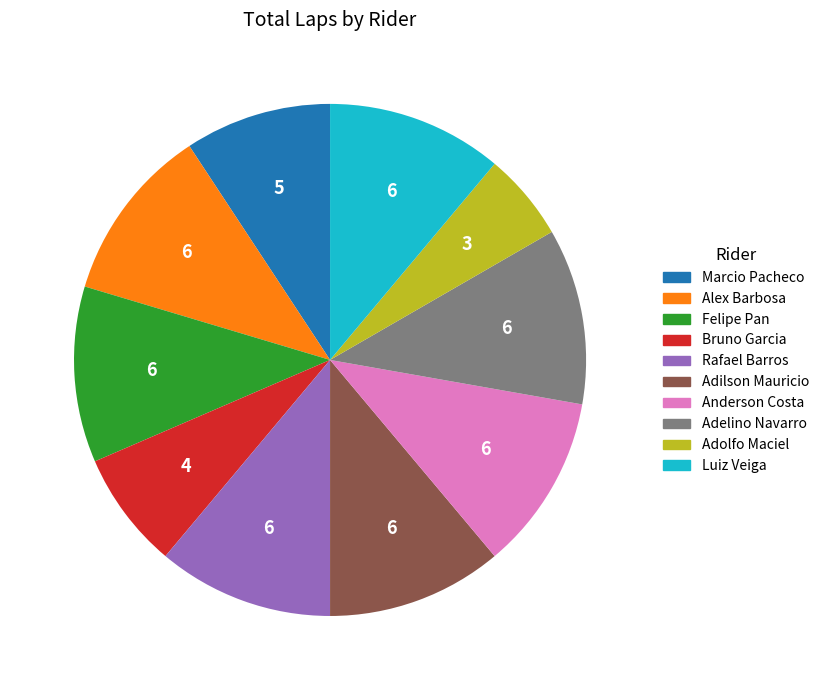

What is the smallest slice in the pie chart?

Adolfo Maciel